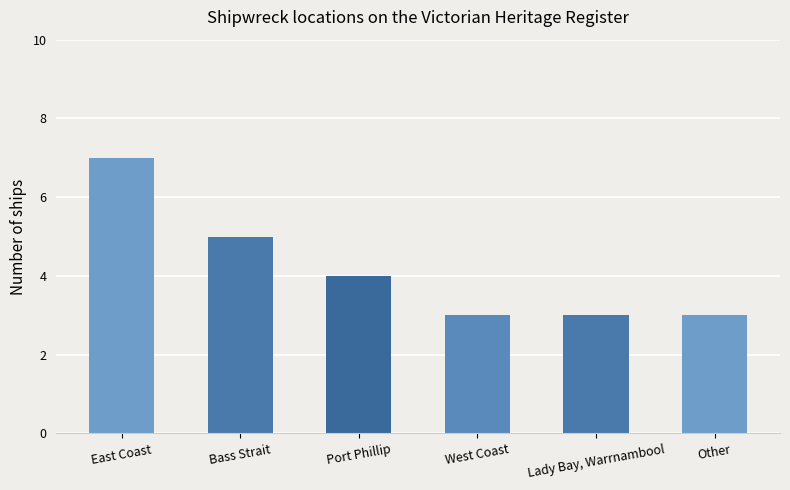

What is the label of the 4th bar from the left?

West Coast